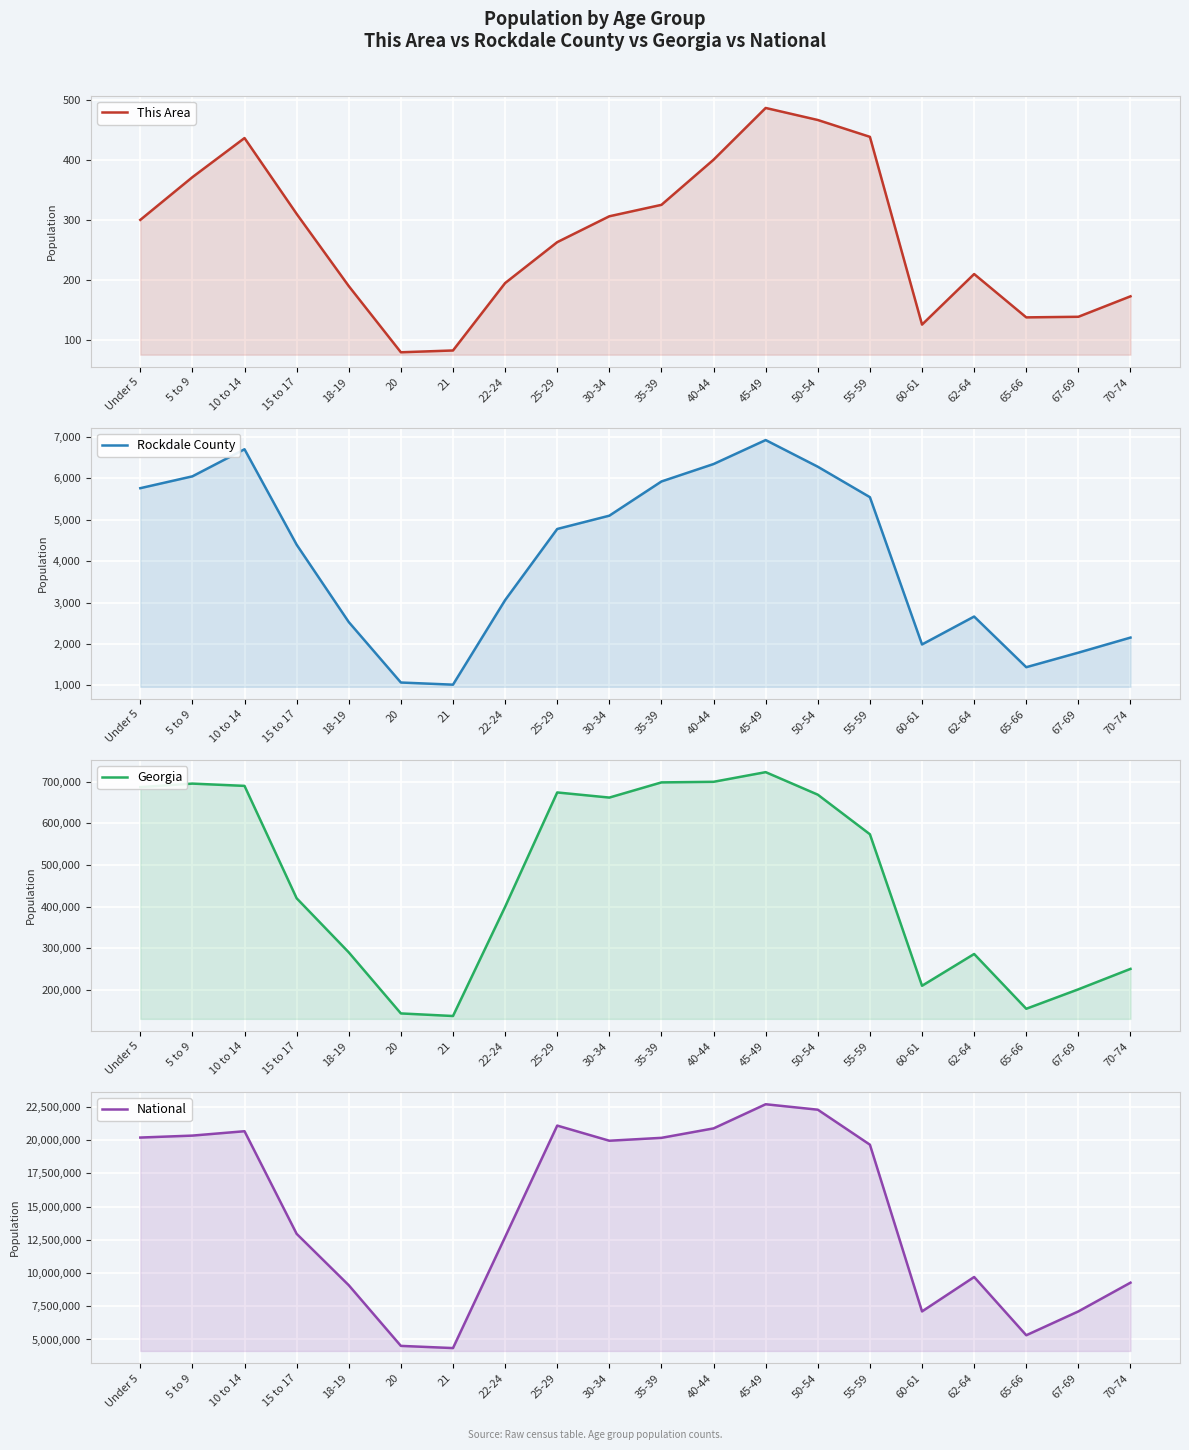

Read the National value at 62-64.

9704197